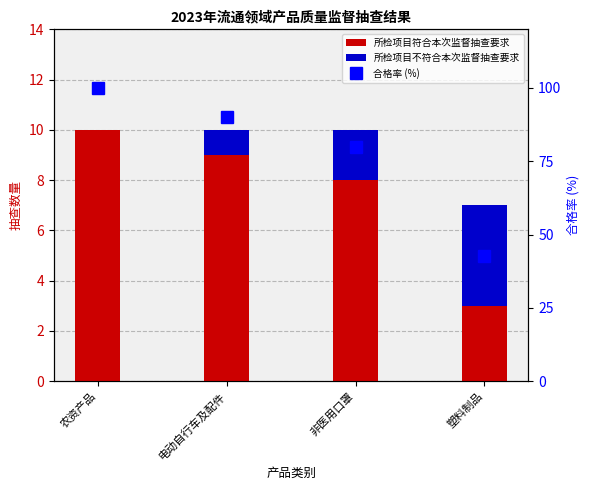

The value of 所检项目符合本次监督抽查要求 at 塑料制品 is 3.0. True or false?

True